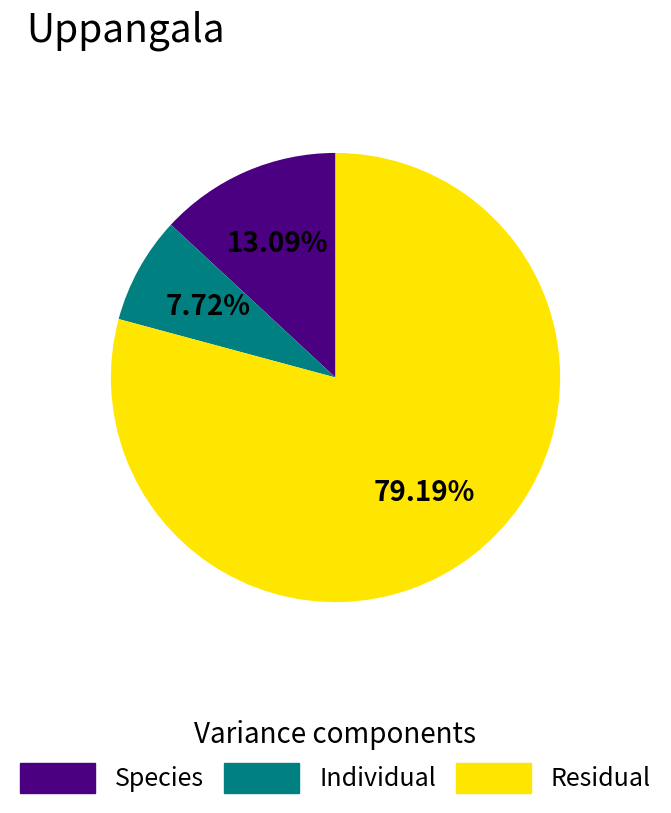

Does any single category account for the majority?

Yes